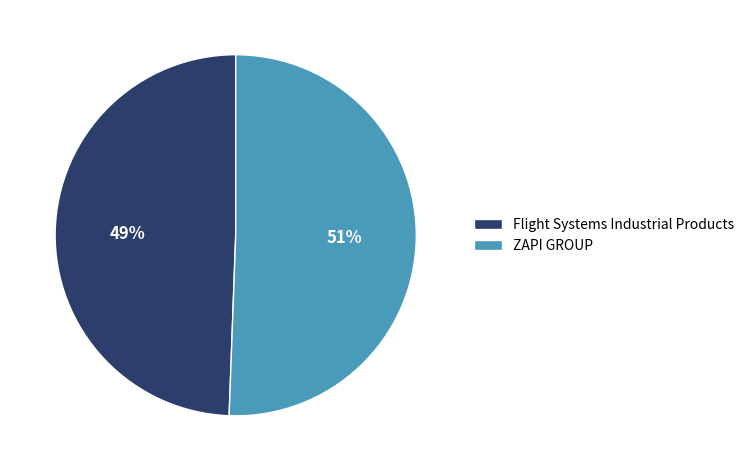

Which category has the biggest portion of the pie?

ZAPI GROUP